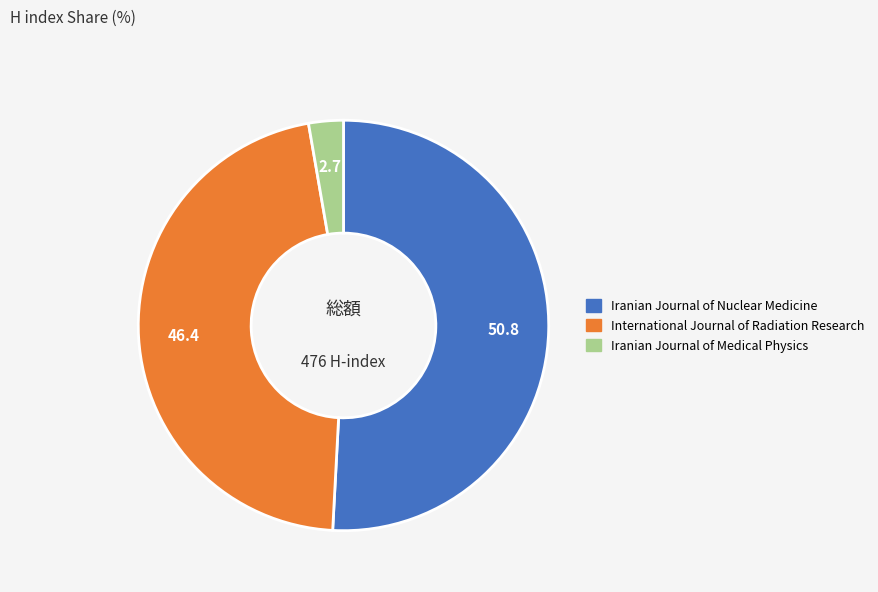

Which has a higher value, Iranian Journal of Nuclear Medicine or International Journal of Radiation Research?

Iranian Journal of Nuclear Medicine